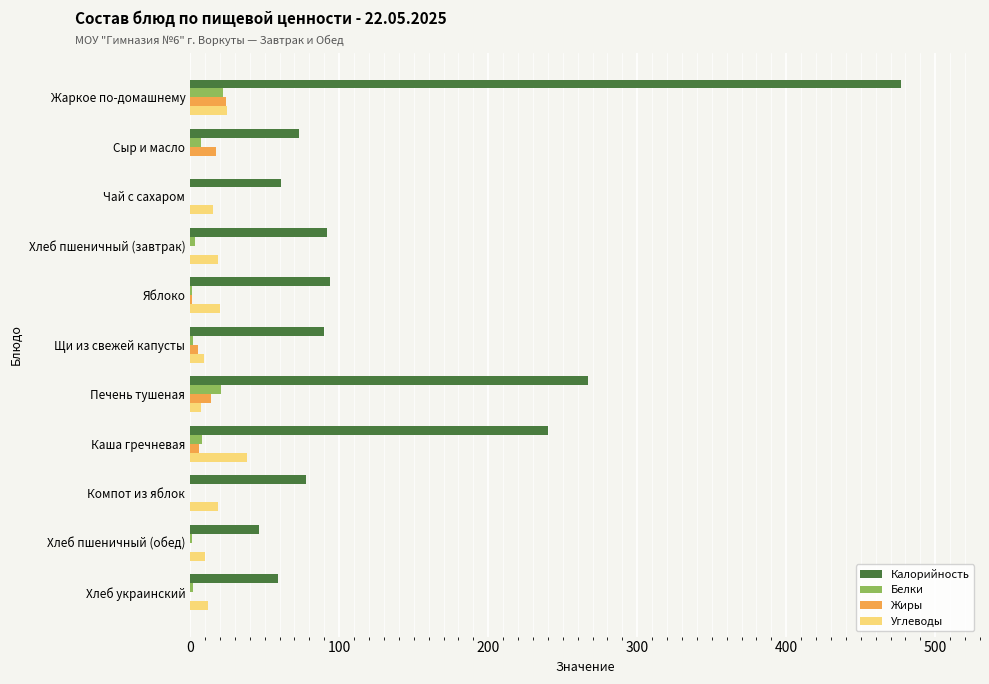

What is the sum of all Жиры values?

67